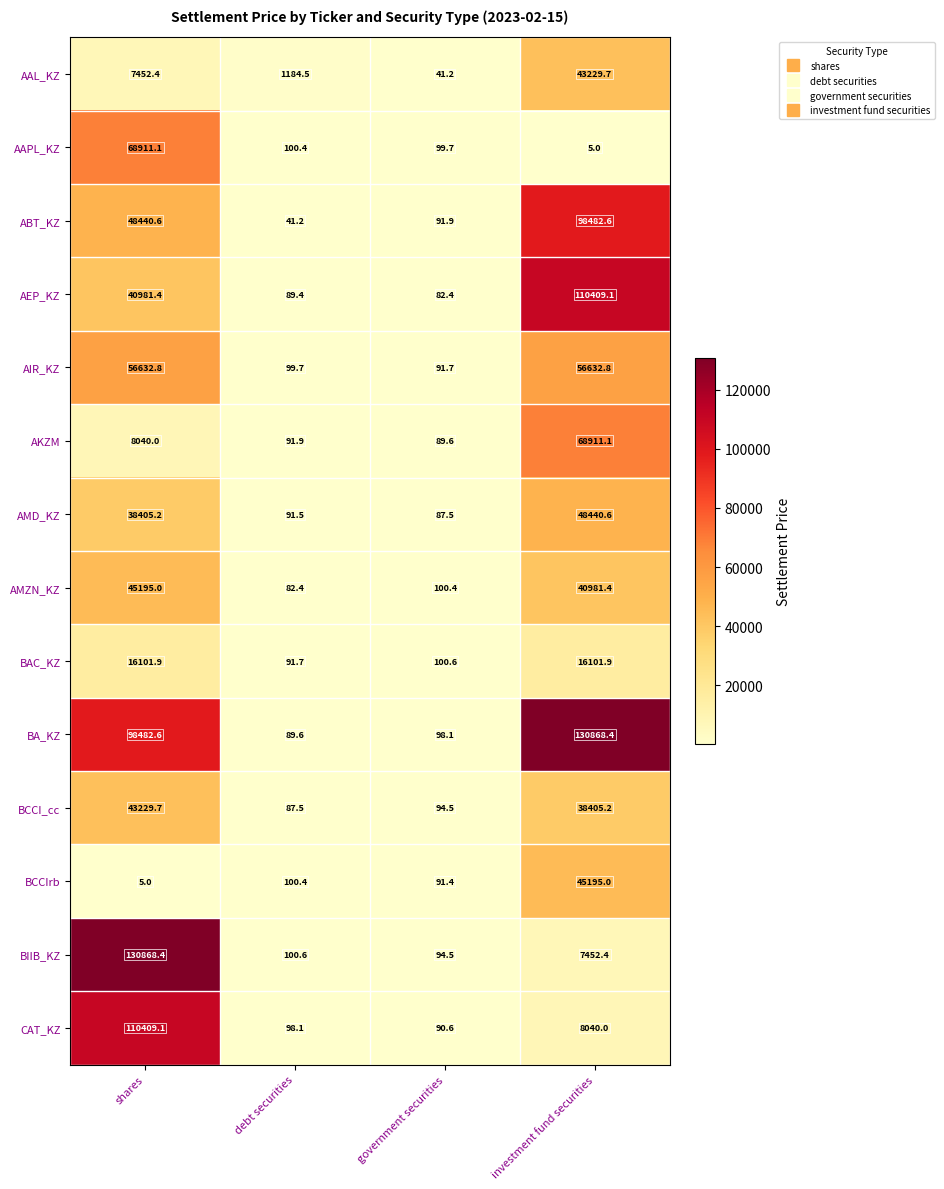

What is the smallest value displayed?

5.0